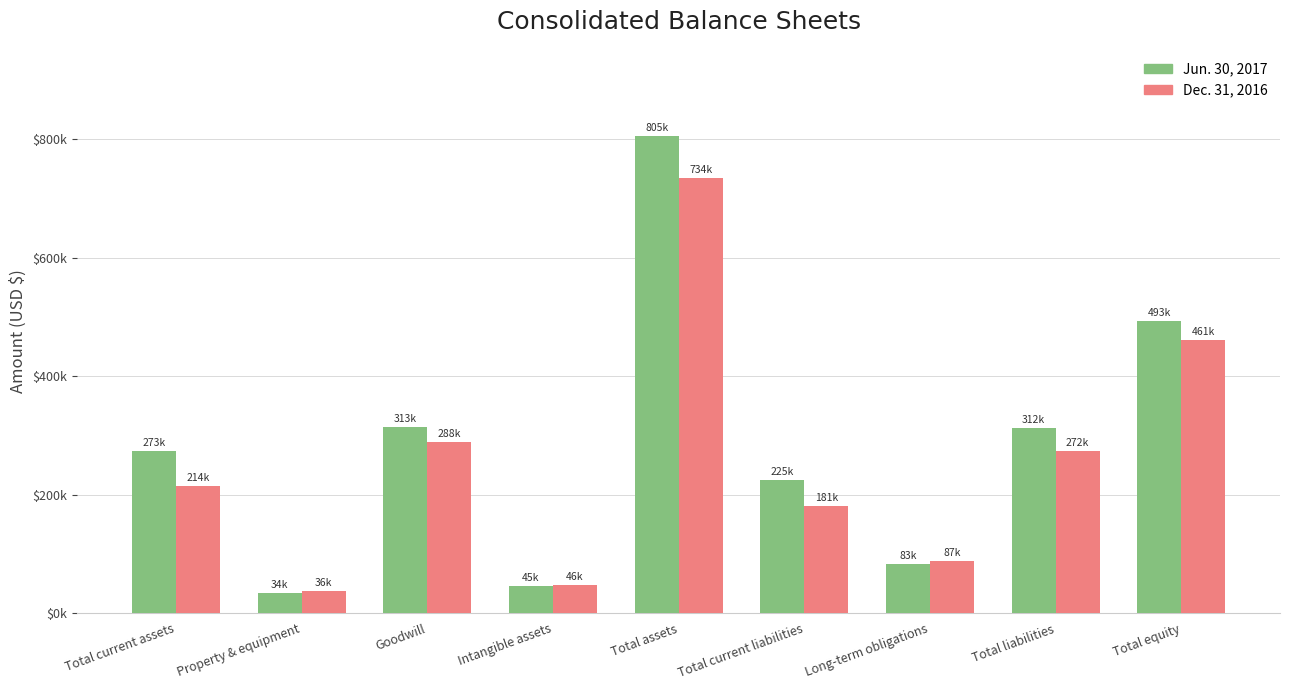

What are all the series names shown in the legend?

Jun. 30, 2017, Dec. 31, 2016